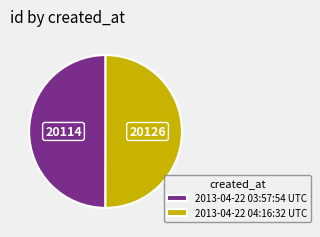

How many slices are in this pie chart?

2